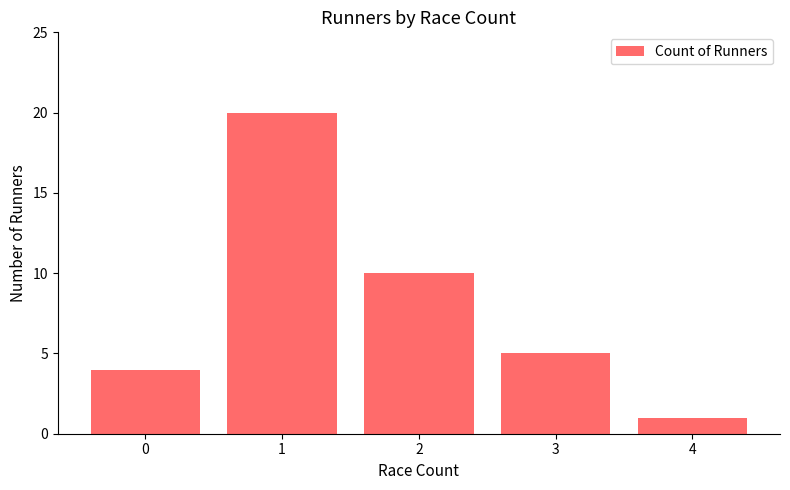

What is the sum of the values at 1 and 2?

30